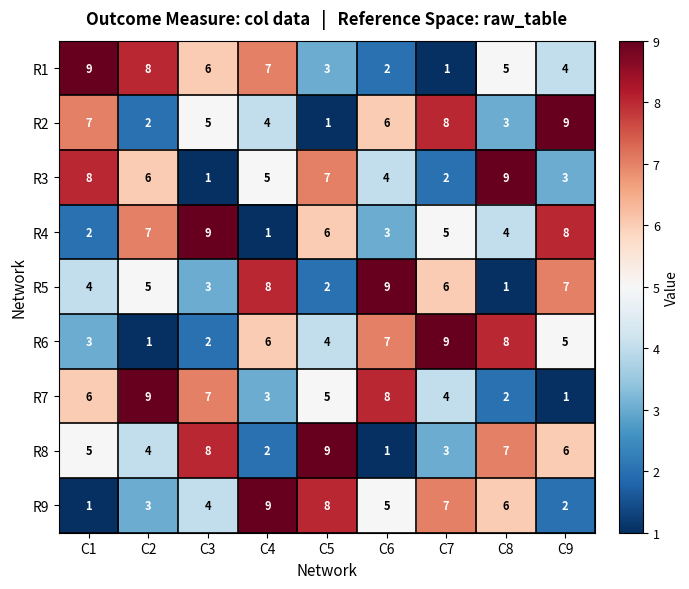

At which label is R9 closest to 5?

C6